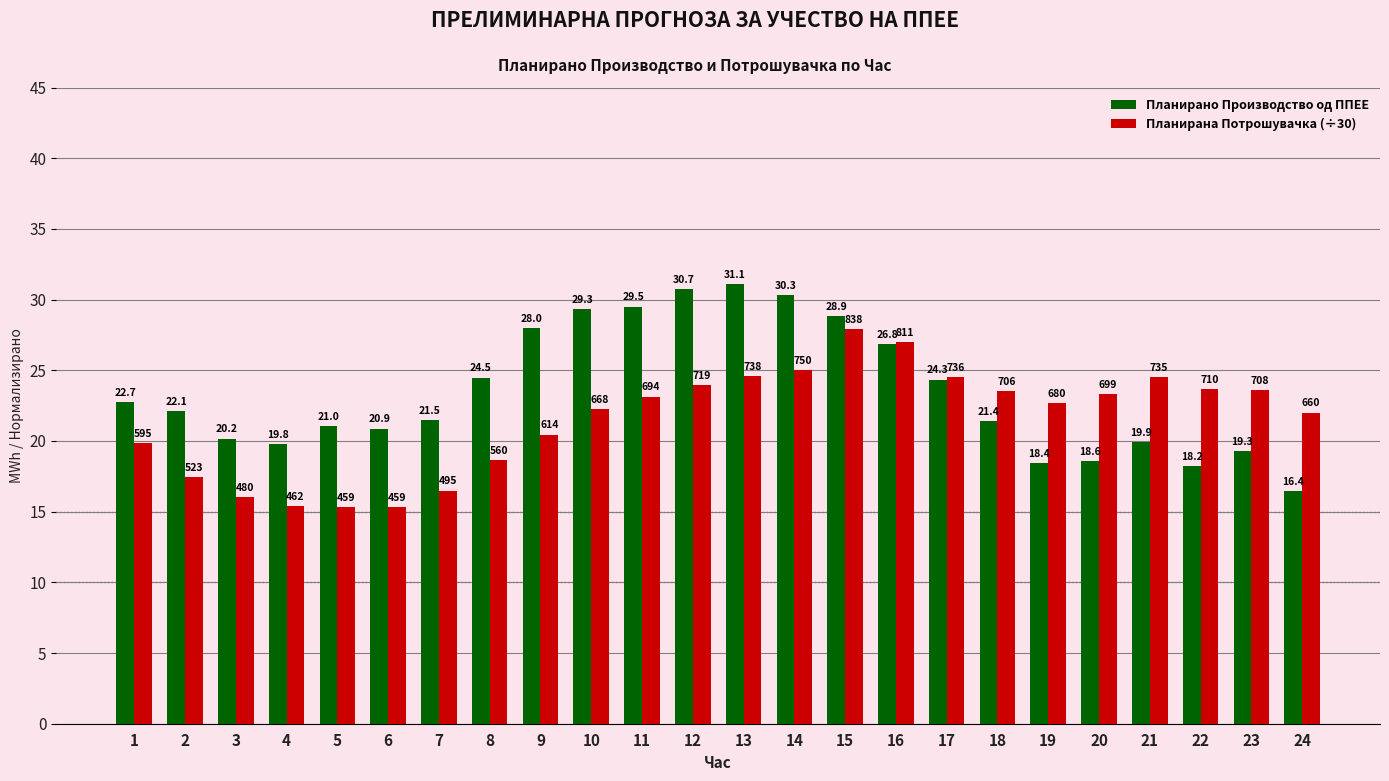

What is the difference between the Планирана Потрошувачка (÷30) values at 2 and 5?

2.1